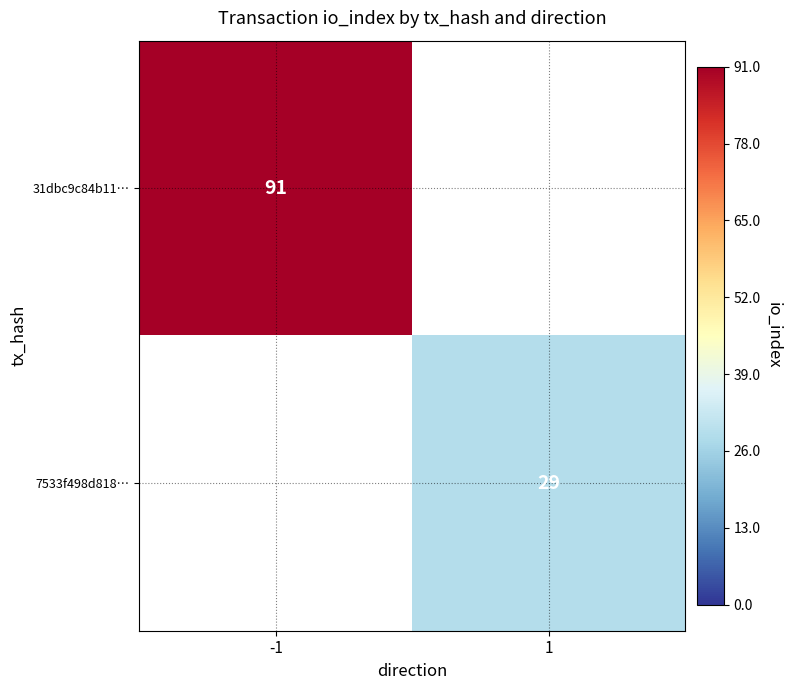

The 31dbc9c84b11… series shows 91 at -1. True or false?

True